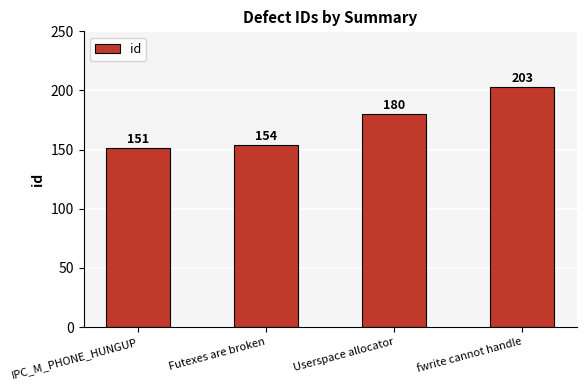

Which has a higher value, fwrite cannot handle or Userspace allocator?

fwrite cannot handle